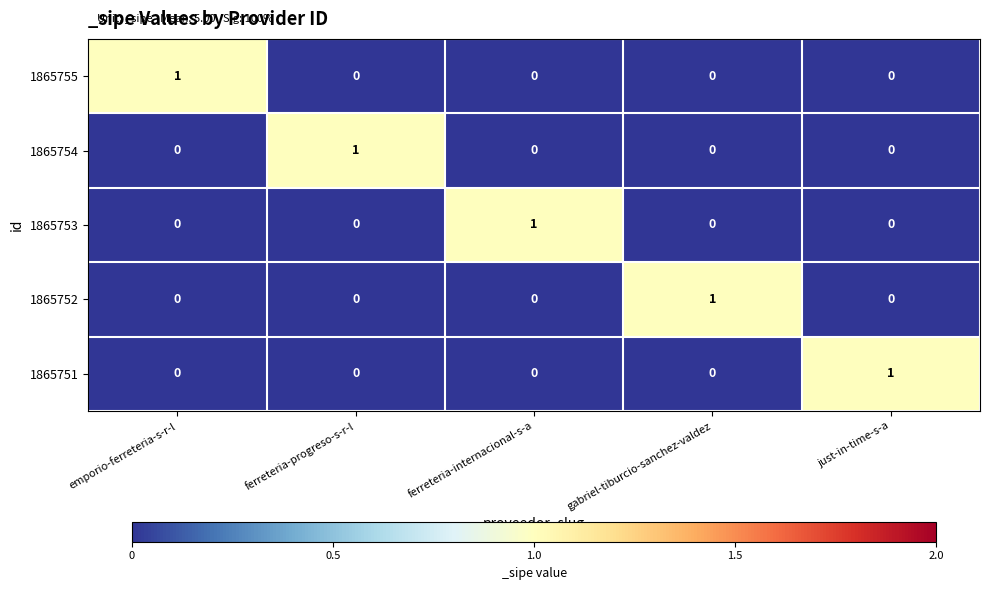

Which category has the highest value in the 1865751 series?

just-in-time-s-a